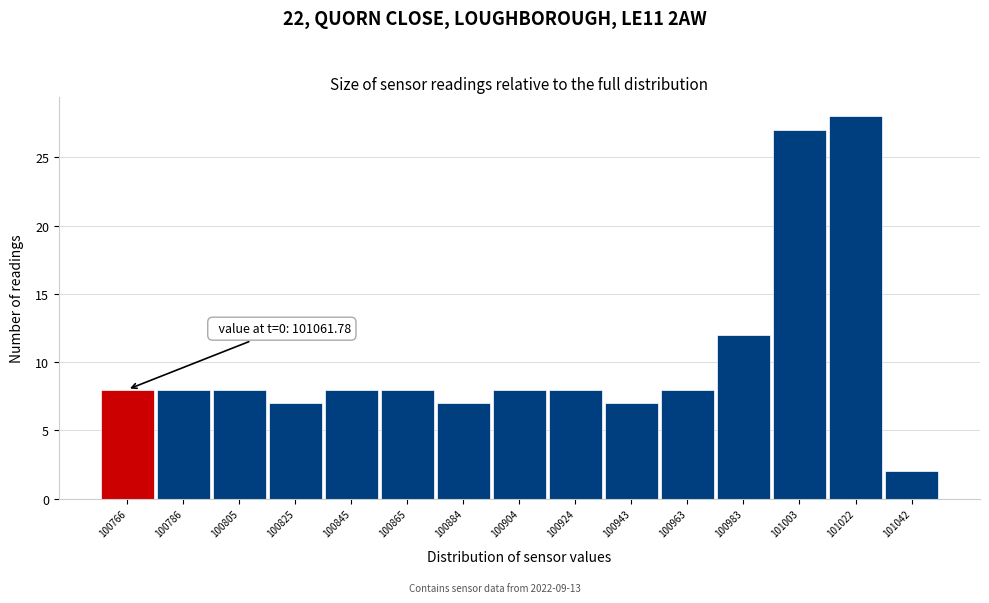

Reading left to right, transcribe all the data shown in this chart.

8	8	8	7	8	8	7	8	8	7	8	12	27	28	2